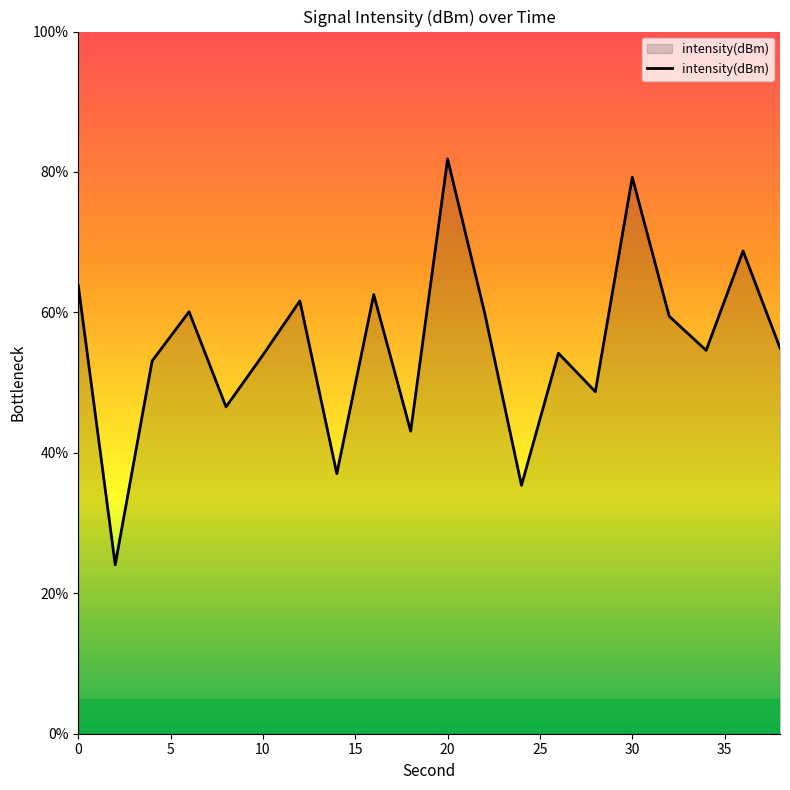

What is the smallest value displayed?

24.1